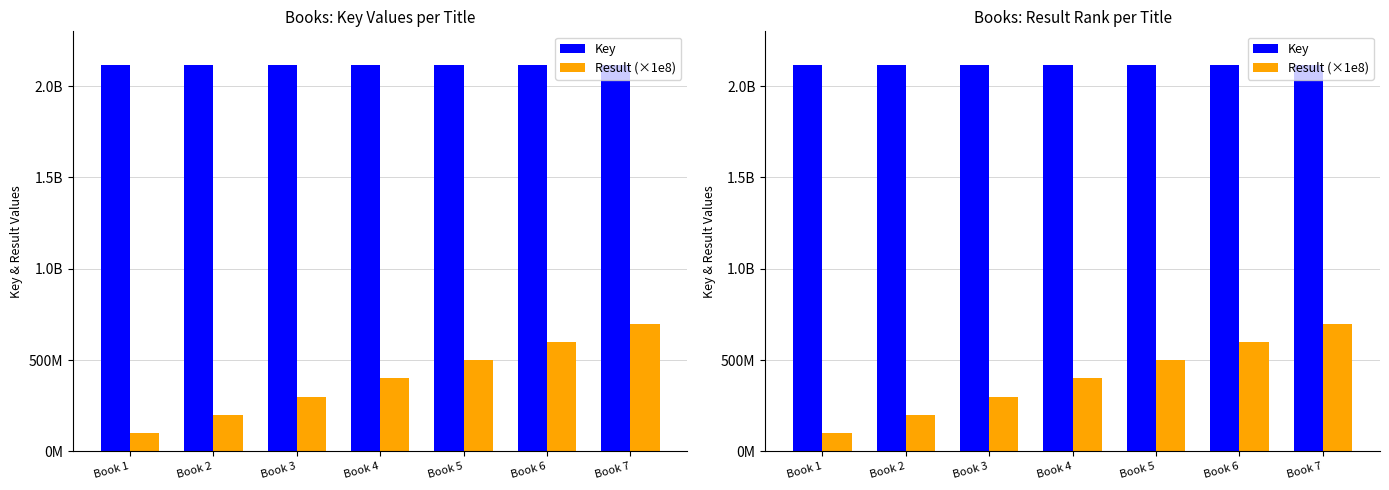

At Book 5, list the series in order from smallest to largest.

Result (×1e8), Key